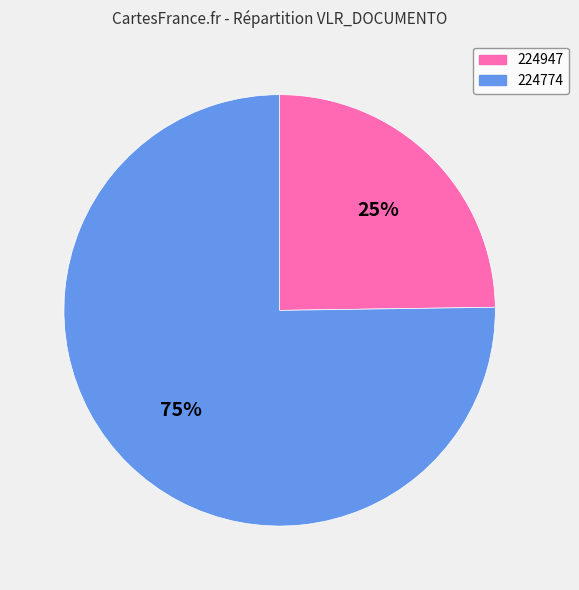

To the nearest percent, what is the difference between the 224774 and 224947 slice percentages?

50%